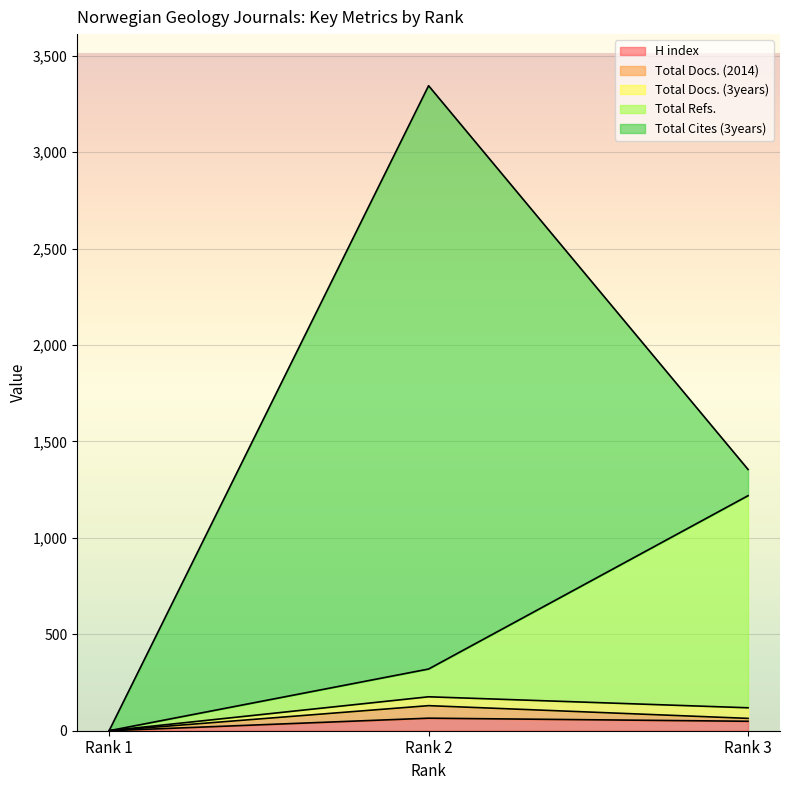

How many categories are shown in the chart?

3